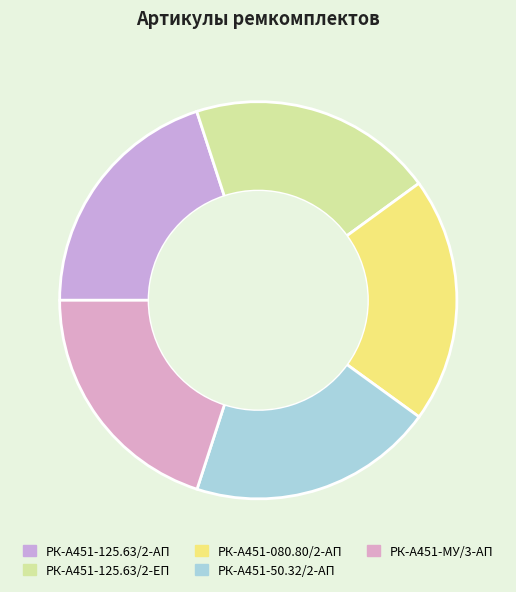

How many segments does this pie chart have?

5